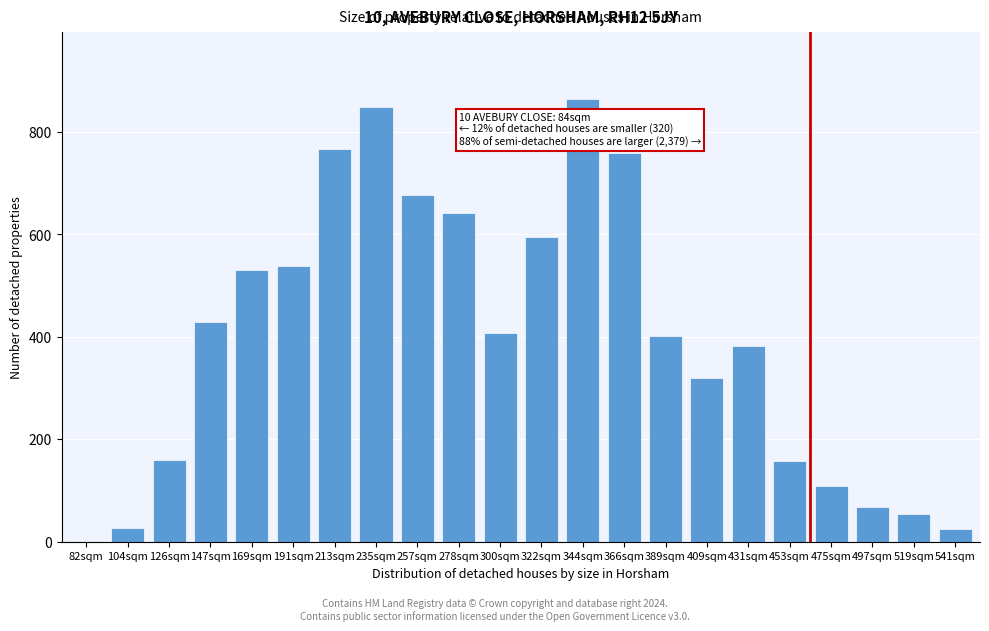

True or false: the data shows 26 at 104sqm.

True